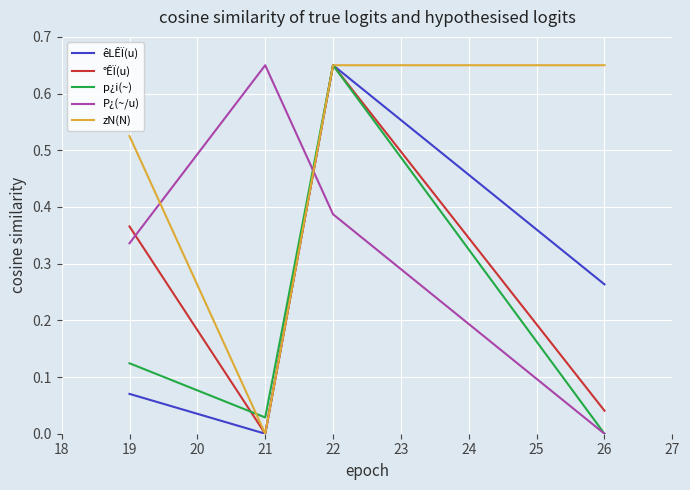

What is the sum of the P¿(~/u) values at 21 and 19?

1.0